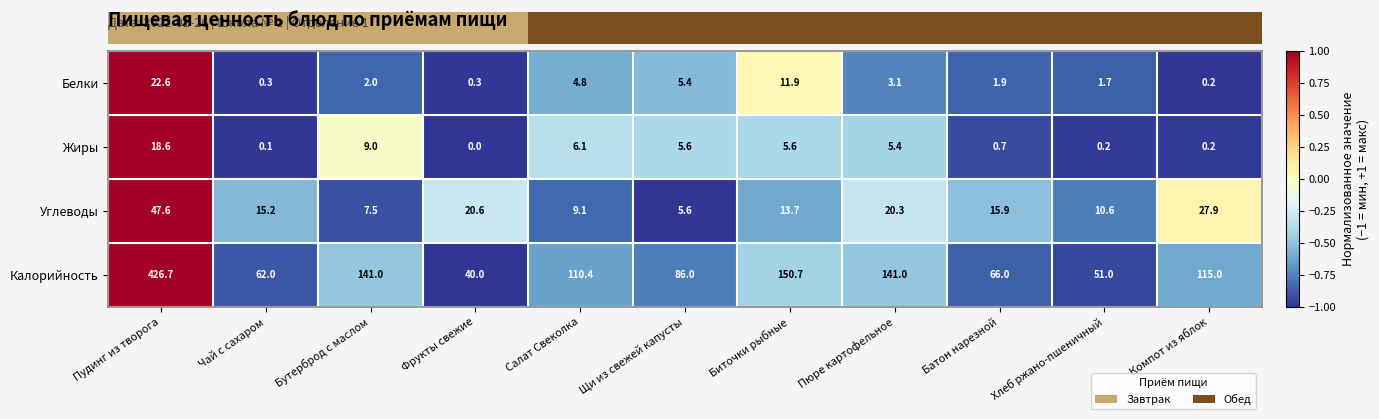

True or false: Белки has a value of 2.7 at Салат Свеколка.

False